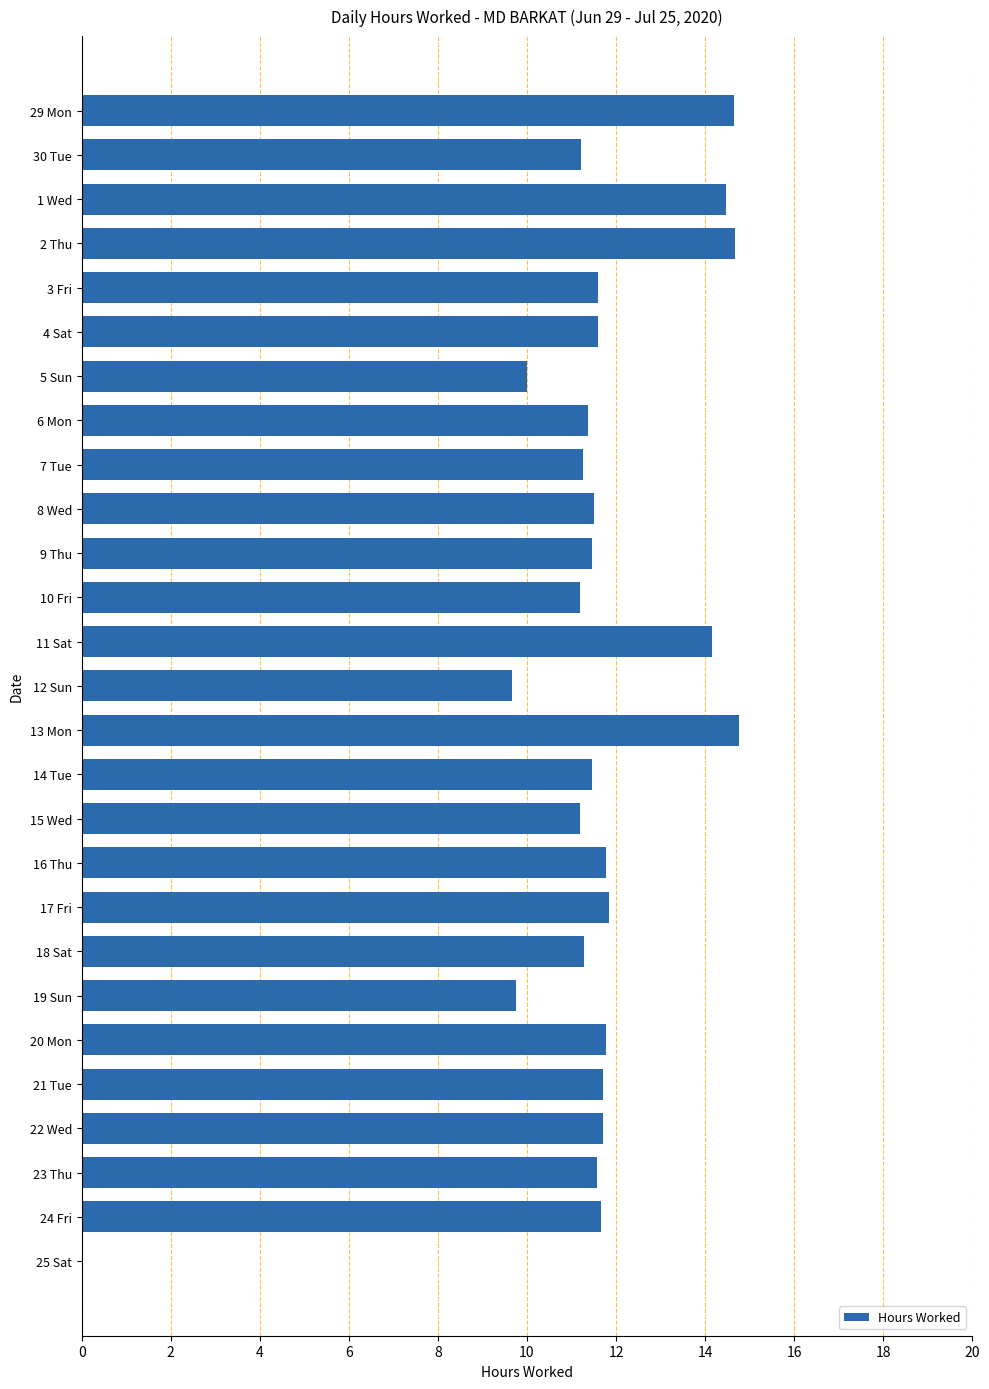

What is the greatest value displayed?

14.8